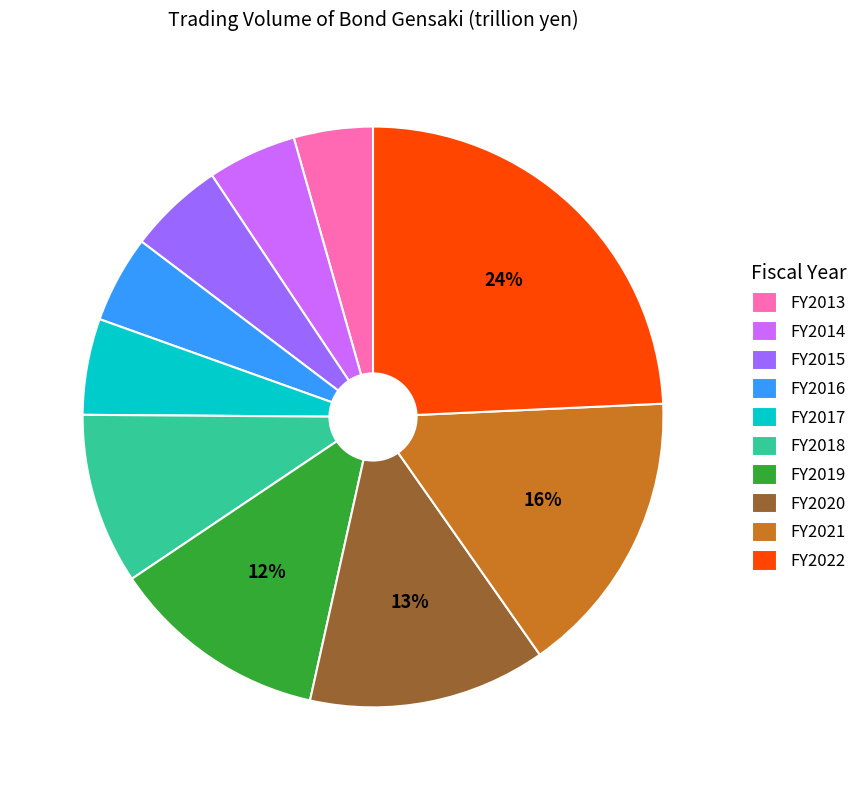

Between FY2022 and FY2013, which is larger?

FY2022